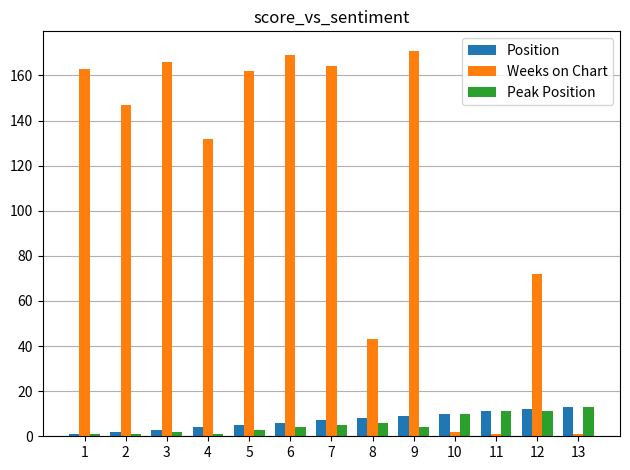

True or false: Weeks on Chart has a value of 72 at 12.

True